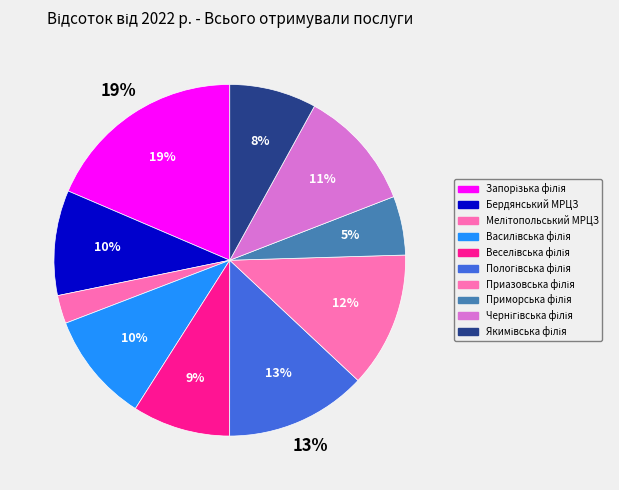

How many slices are in this pie chart?

10